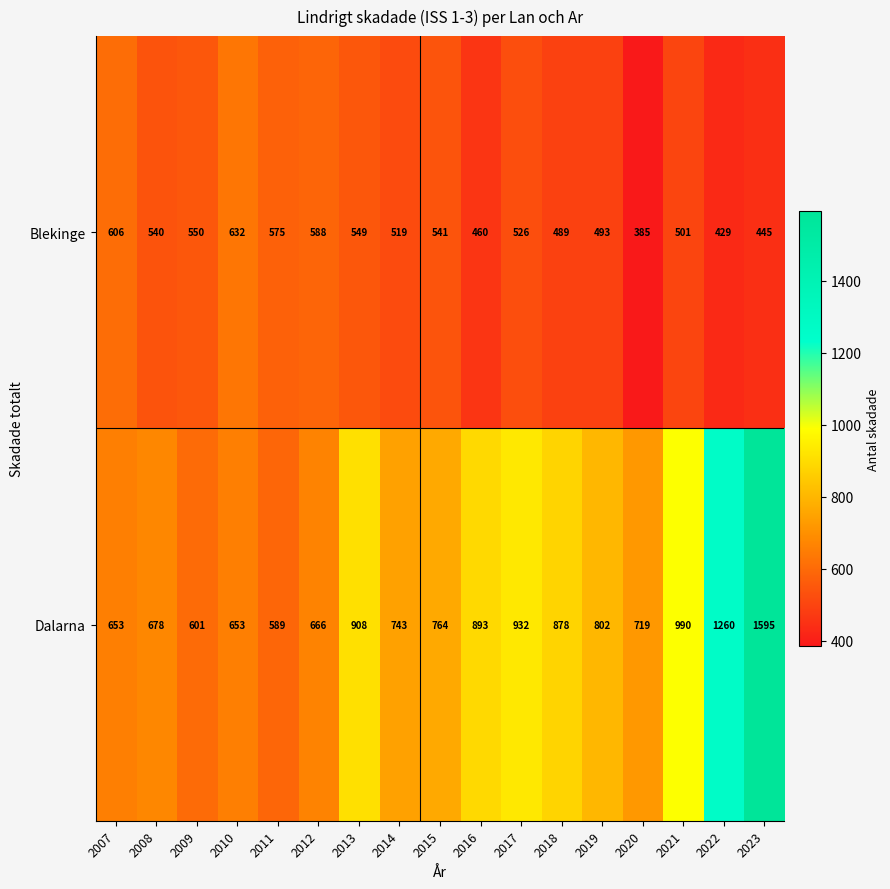

Which series changed the most between 2008 and 2023?

Dalarna